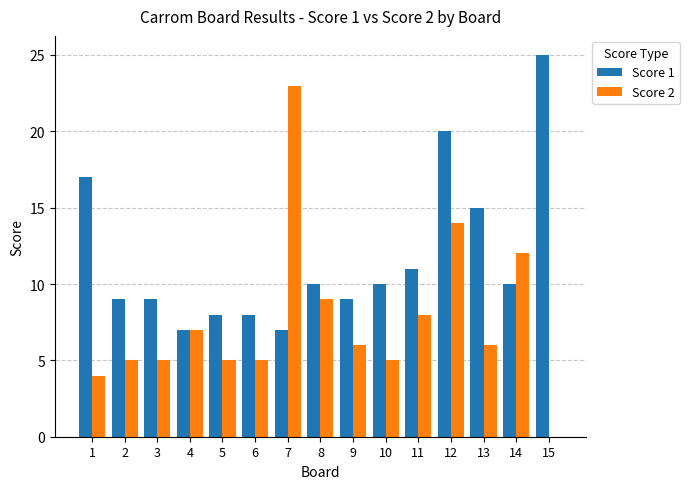

At which label does Score 2 first exceed 6?

4